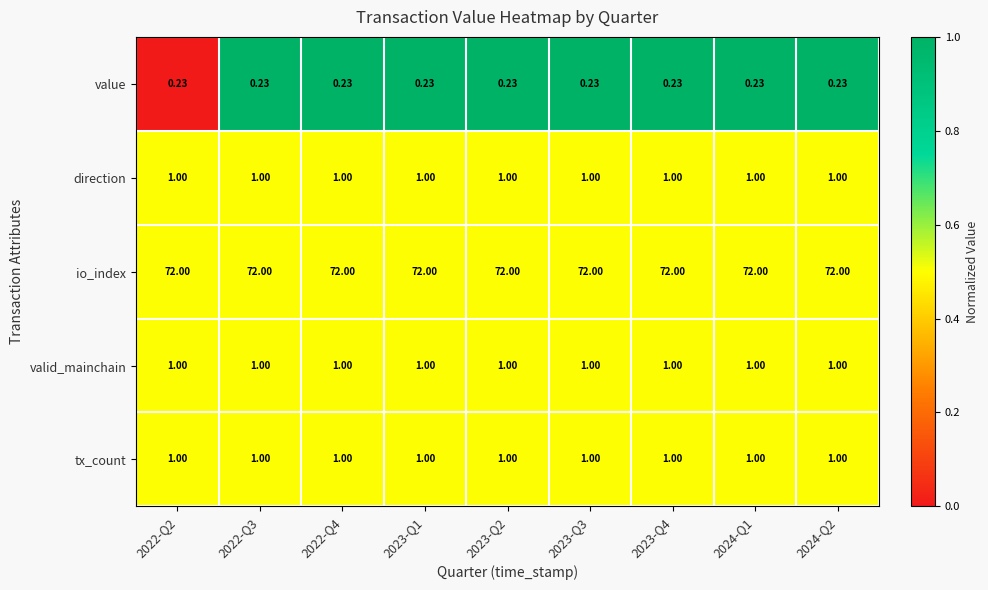

What is the total value across all series at 2023-Q1?

75.2